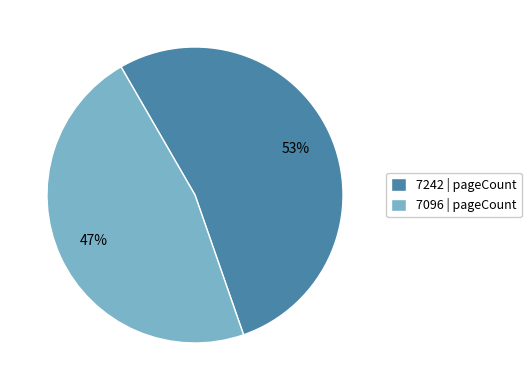

To the nearest percent, what portion does 7096 represent?

47%